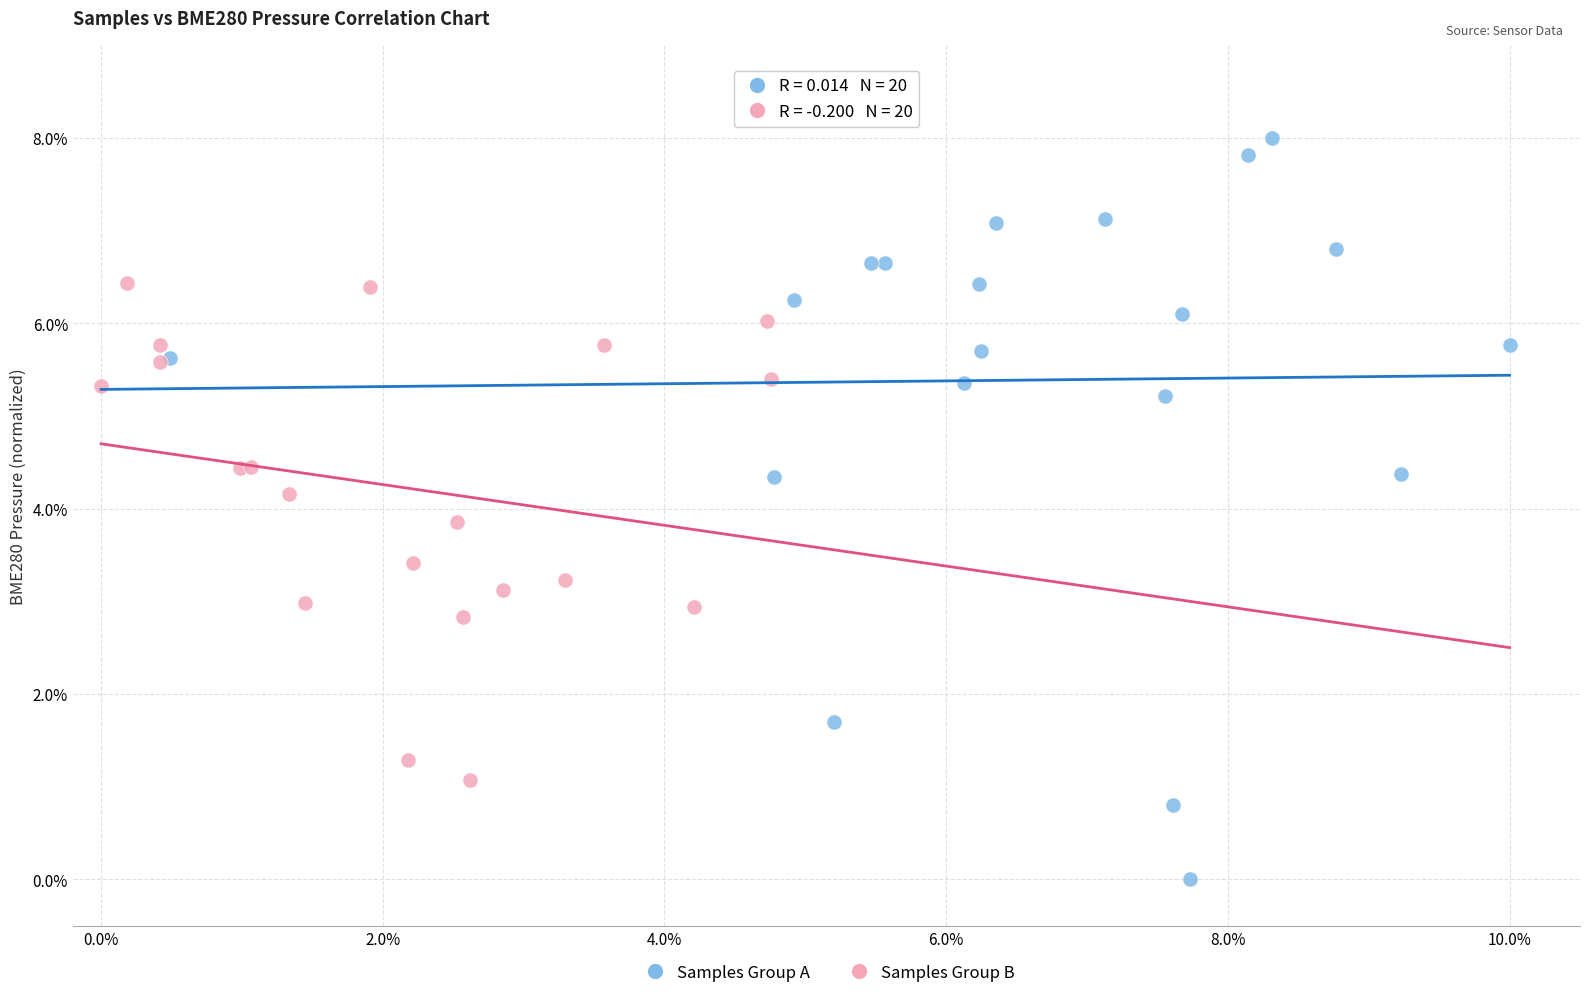

Which series reaches the minimum Y coordinate?

Samples Group A